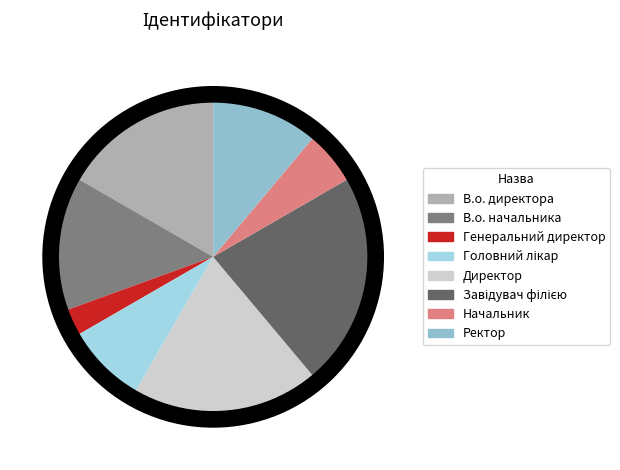

What is the ratio of the value at Директор to the value at В.о. начальника?

1.4